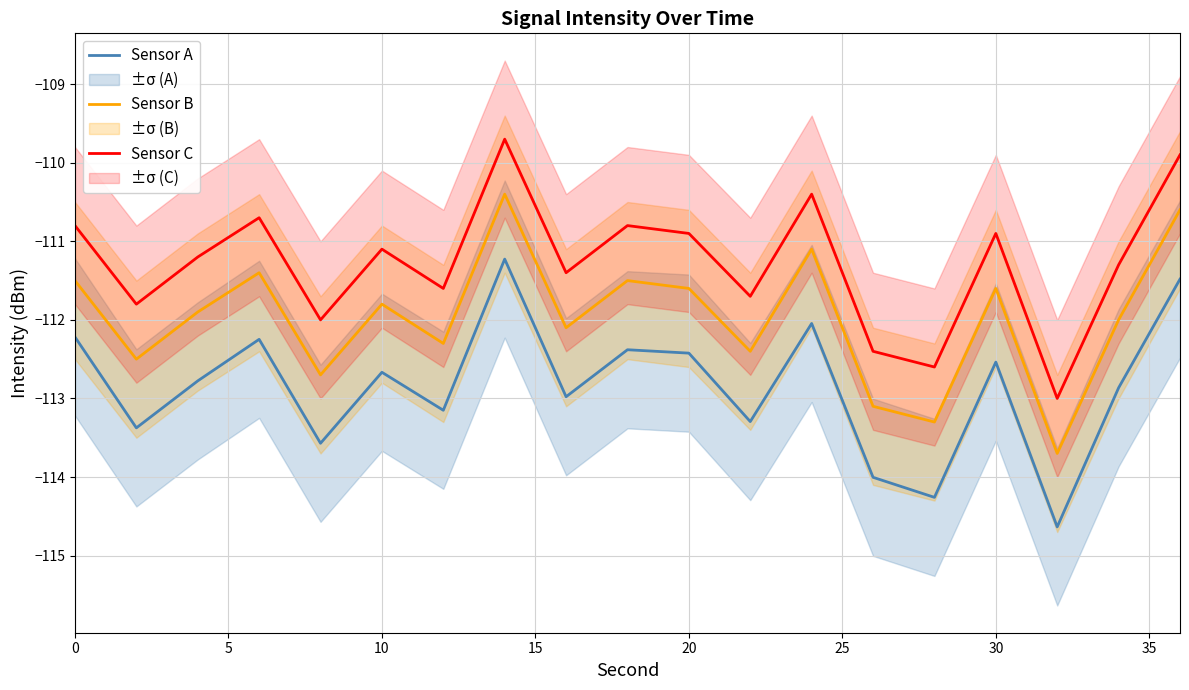

True or false: Sensor C and Sensor B intersect in this chart.

False